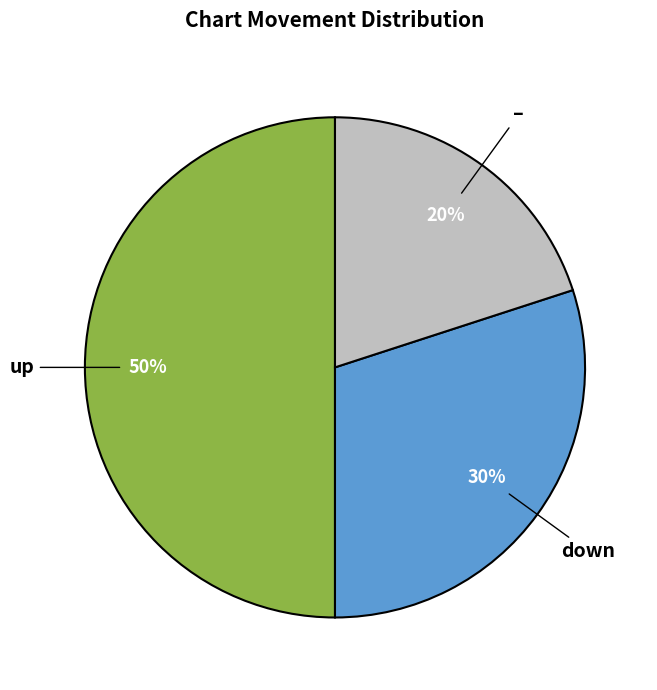

Does down account for over 50% of the chart?

No